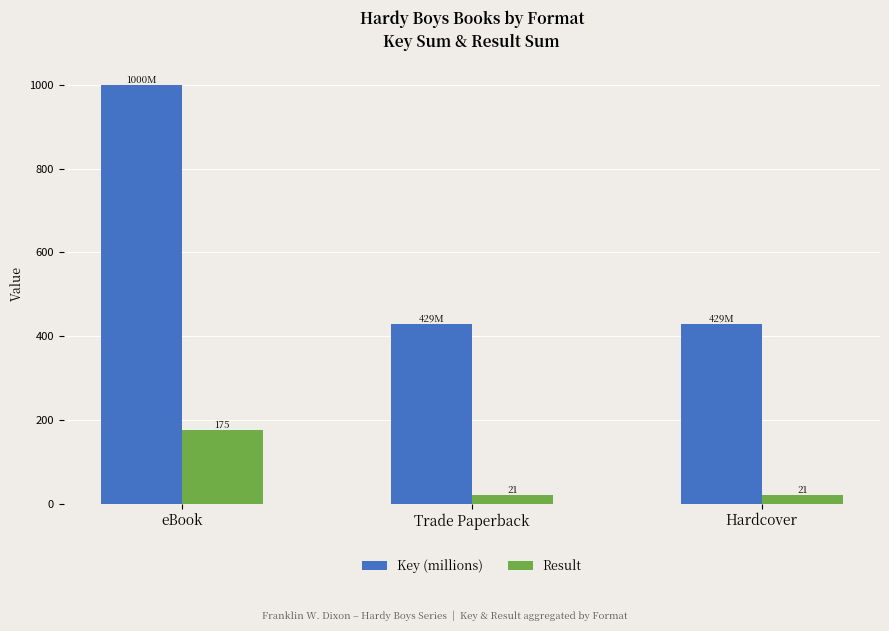

List the series in order of their overall mean, highest first.

Key (millions), Result